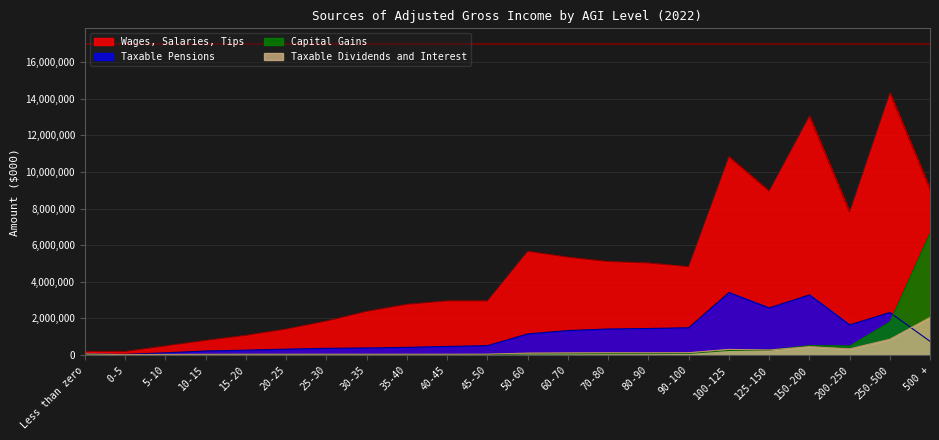

What is the difference between the maximum and minimum values in the Capital Gains series?

6699706